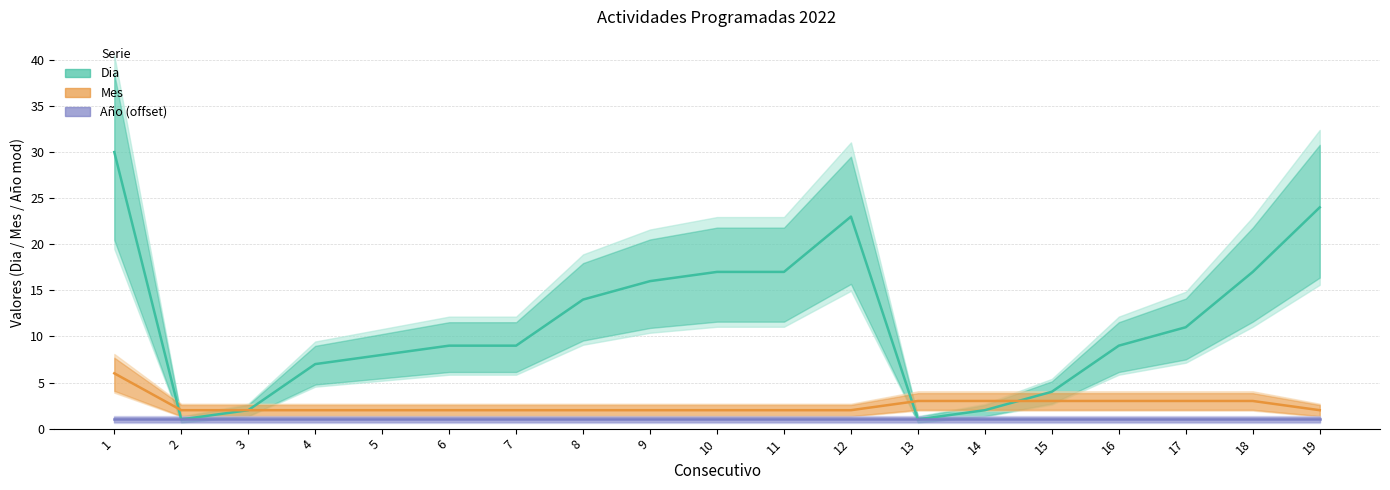

Which series has the largest total across all categories?

Dia